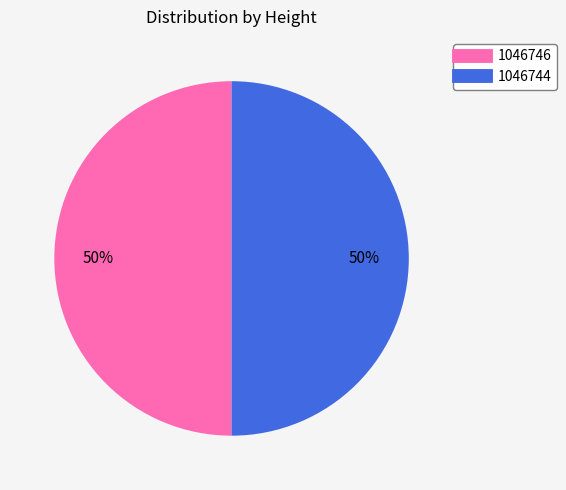

To the nearest percent, what is the average slice percentage?

50%